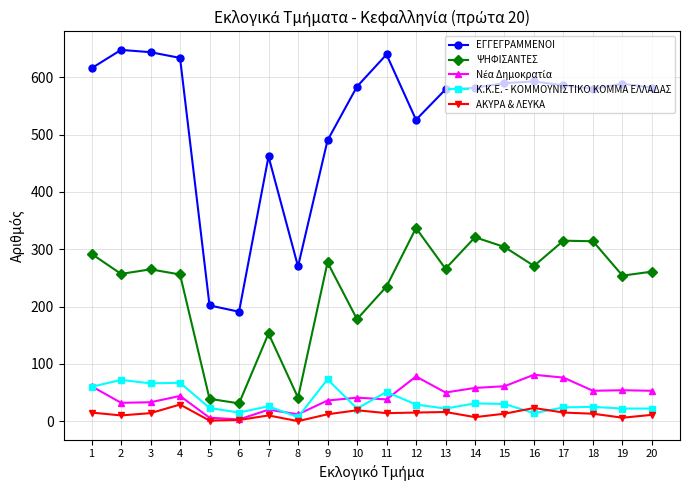

Which series has the largest total across all categories?

ΕΓΓΕΓΡΑΜΜΕΝΟΙ